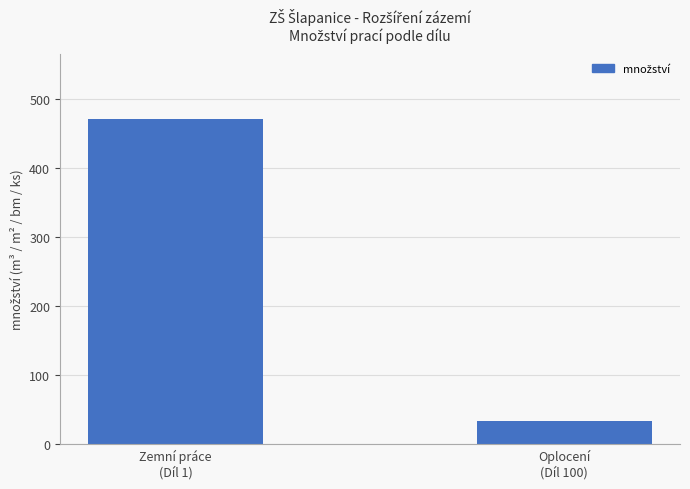

Read the value at Zemní práce
(Díl 1).

471.3